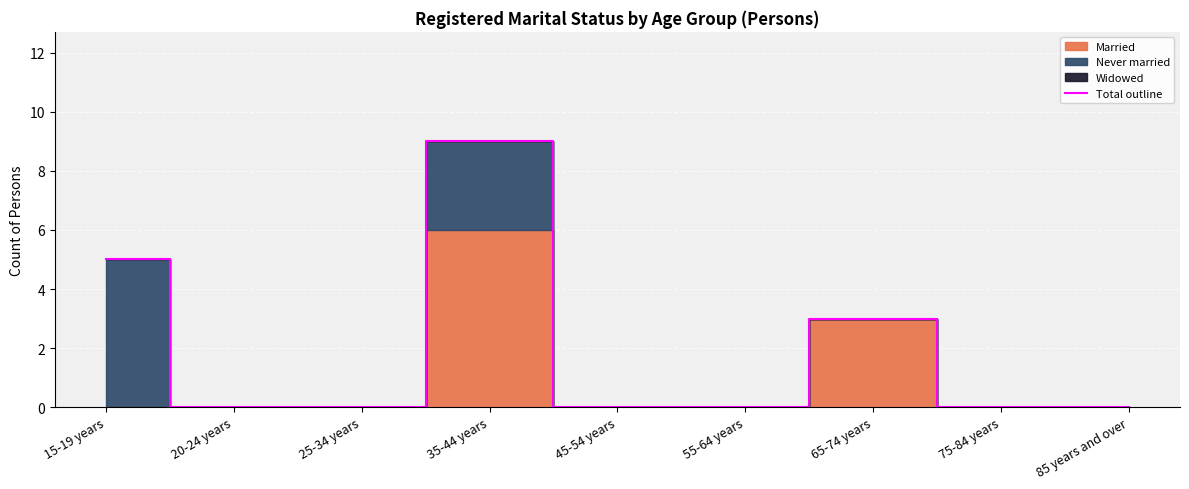

Reading left to right, transcribe all the data shown in this chart.

15-19 years=5	20-24 years=0	25-34 years=0	35-44 years=9	45-54 years=0	55-64 years=0	65-74 years=3	75-84 years=0	85 years and over=0